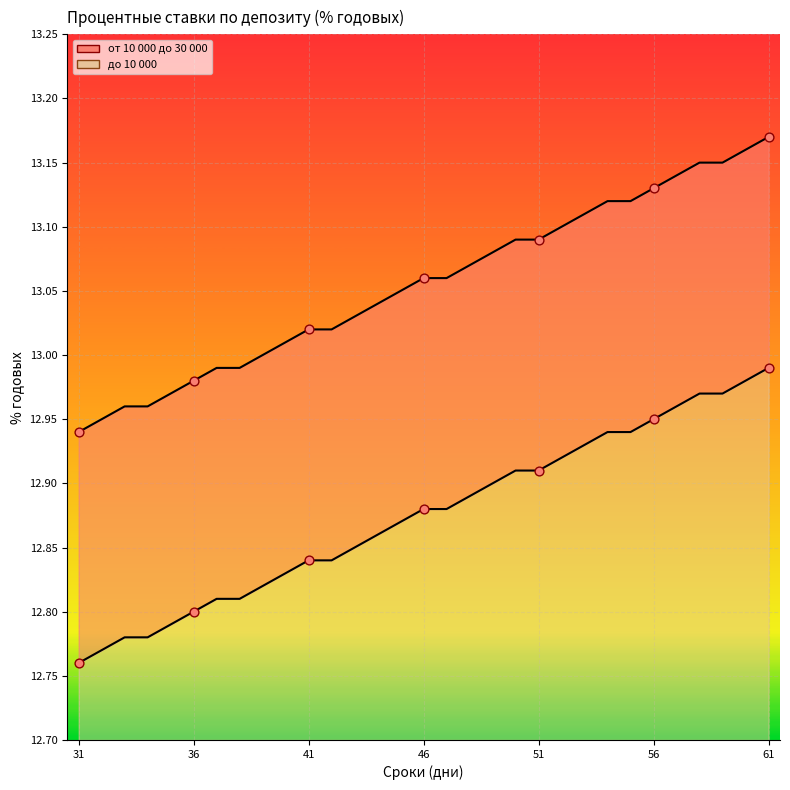

Which series has the largest total across all categories?

от 10 000 до 30 000